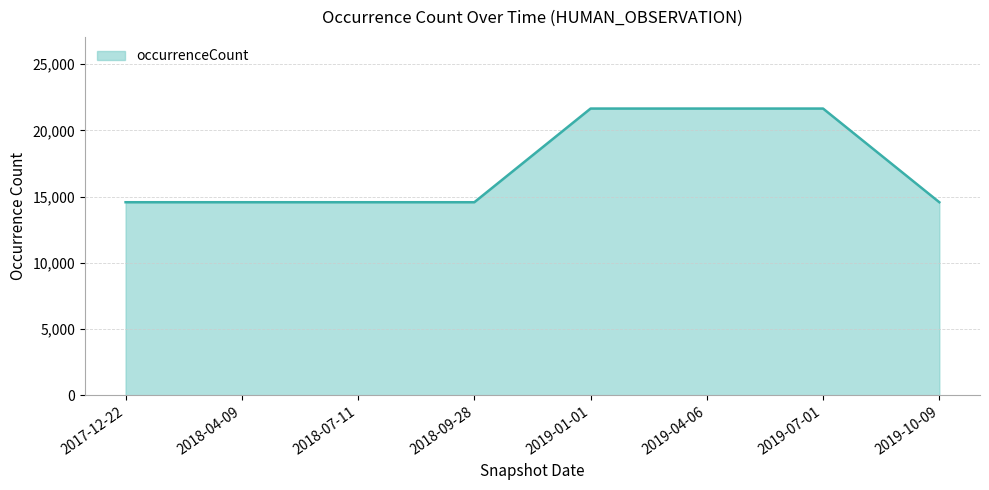

At which category does the chart reach its peak across all series?

2019-01-01